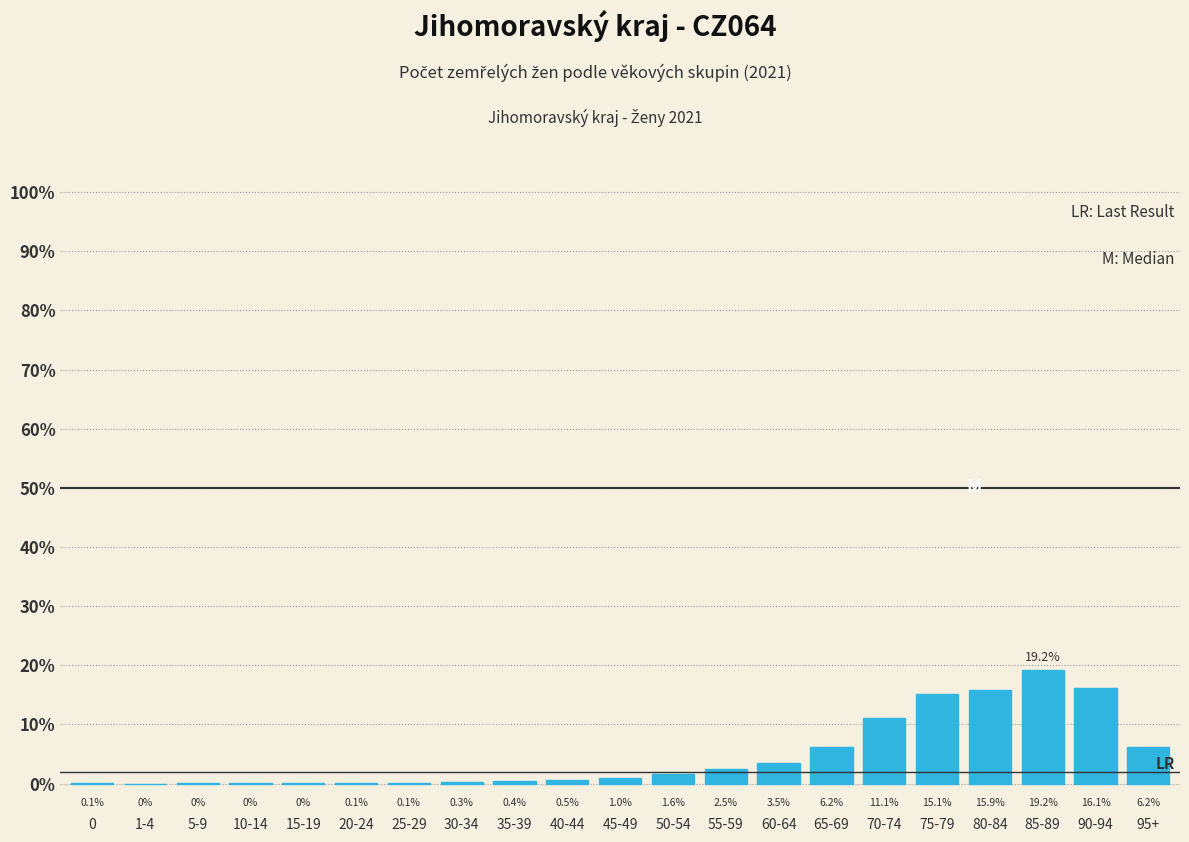

The chart shows a value of 11.1 at 70-74. True or false?

True